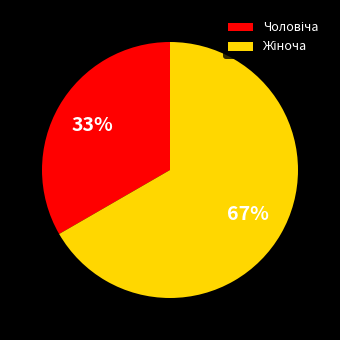

Is there any slice that represents more than half of the pie?

Yes